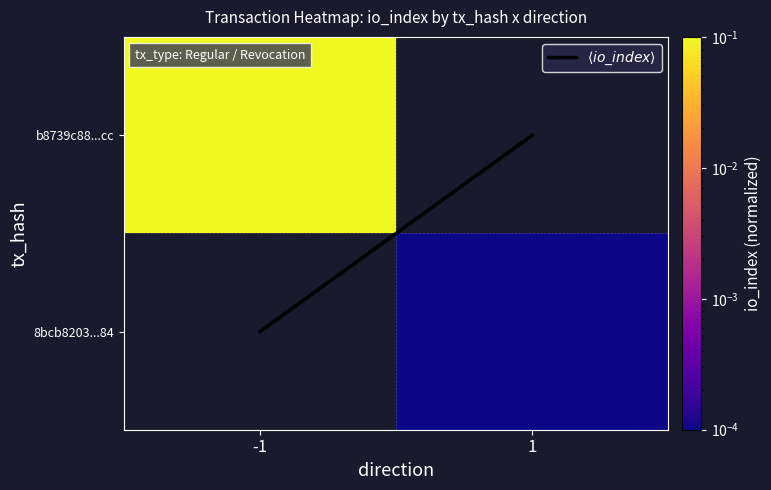

Between -1 and 1, which is larger?

-1